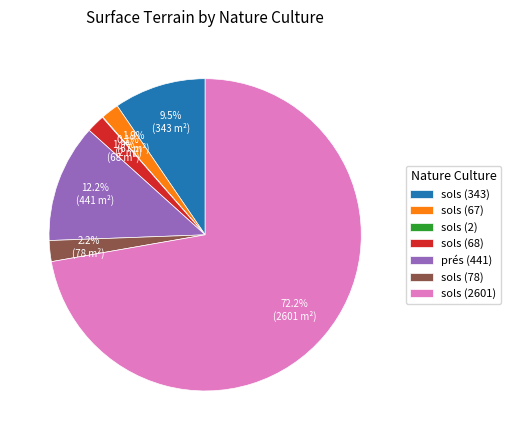

True or false: sols (67) accounts for 2% of the total.

True